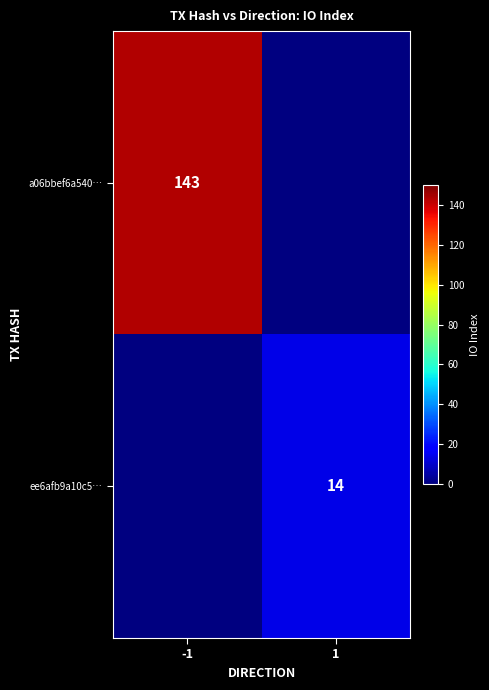

The value of ee6afb9a10c5… at 1 is 14. True or false?

True